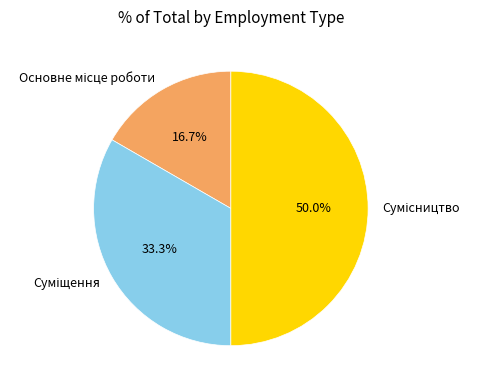

To the nearest percent, what portion does Суміщення represent?

33%